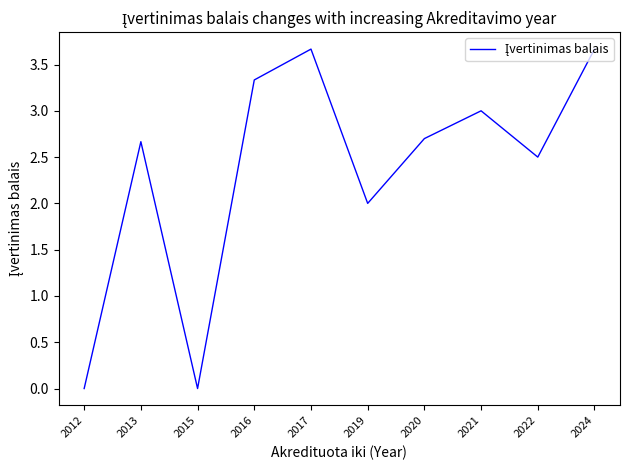

What is the maximum value shown in the chart?

3.7